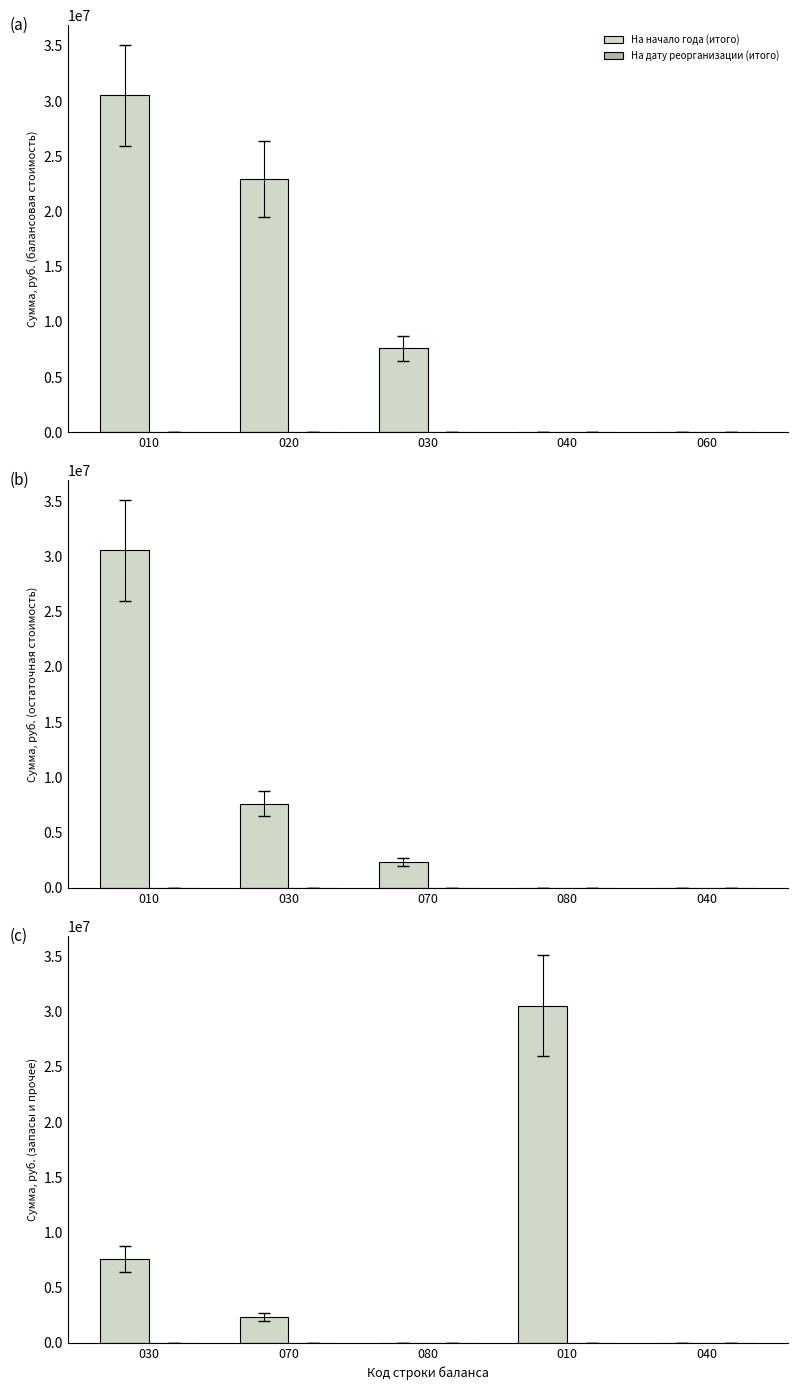

Which series changed the most between 010 and 040?

На начало года (итого)